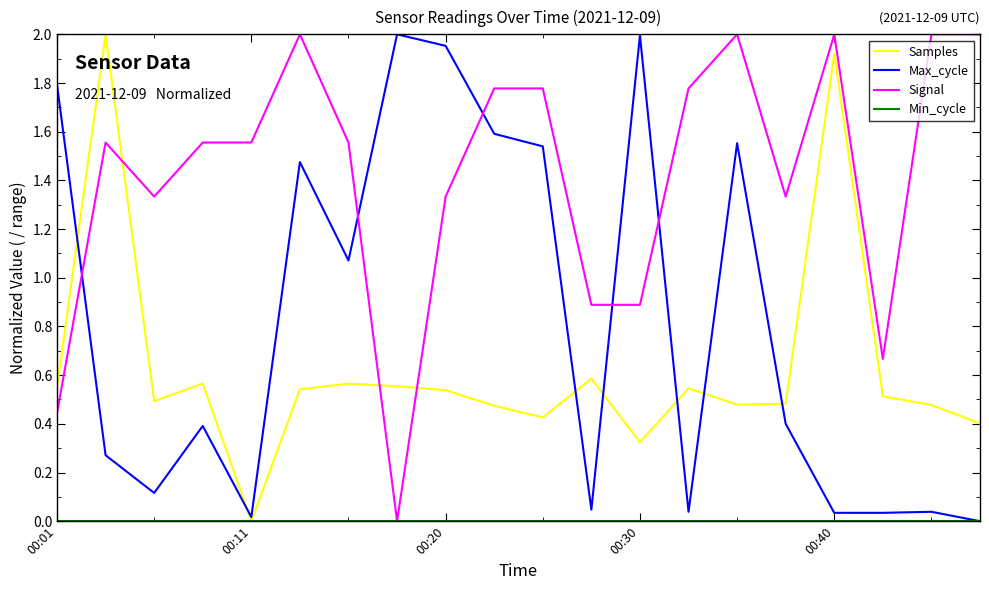

Which series has the largest total across all categories?

Signal